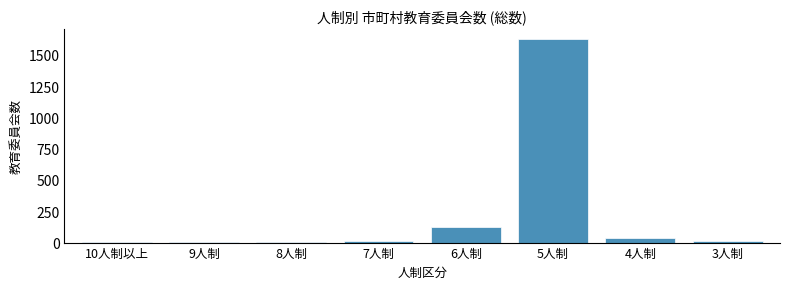

What is the greatest value displayed?

1623